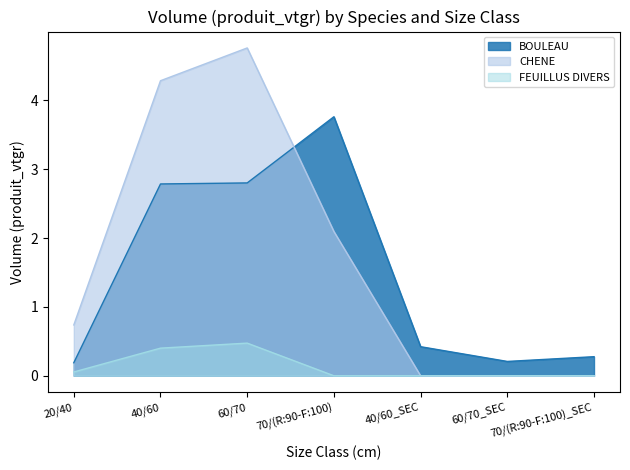

What is the total value across all series at 60/70?

8.0